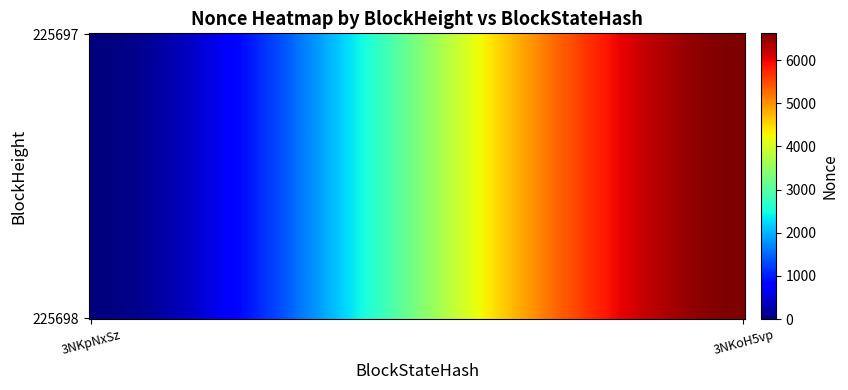

Rank the series by their maximum value, from lowest to highest.

225698, 225697